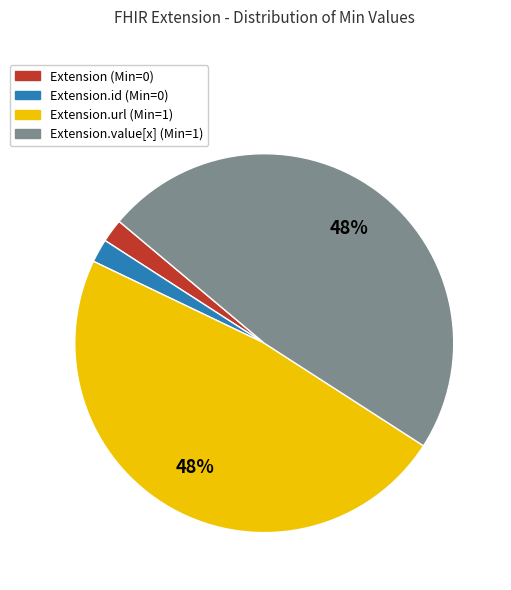

Is the sum of Extension (Min=0) and Extension.id (Min=0) greater than half?

No